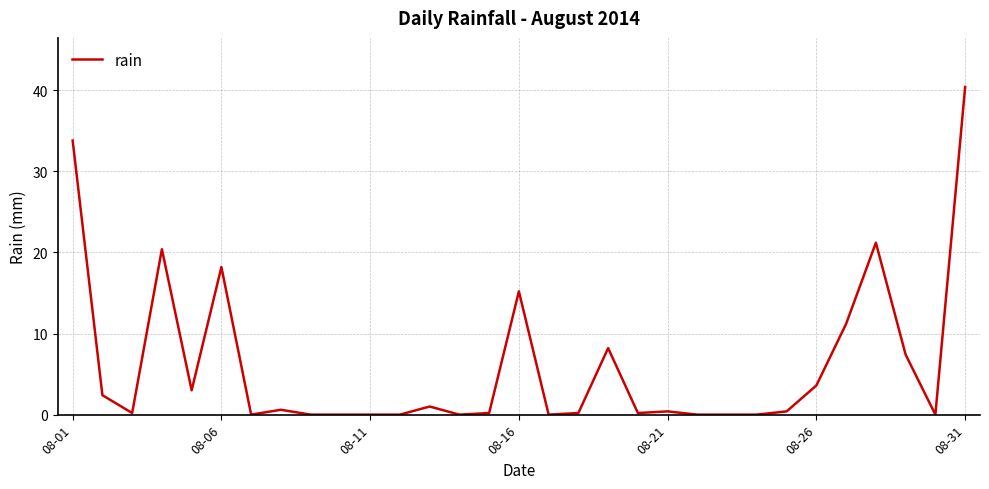

Reading left to right, list all the values displayed in this chart.

33.8	2.4	0.2	20.4	3.0	18.2	0.0	0.6	0.0	0.0	0.0	0.0	1.0	0.0	0.2	15.2	0.0	0.2	8.2	0.2	0.4	0.0	0.0	0.0	0.4	3.6	11.2	21.2	7.4	0.0	40.4